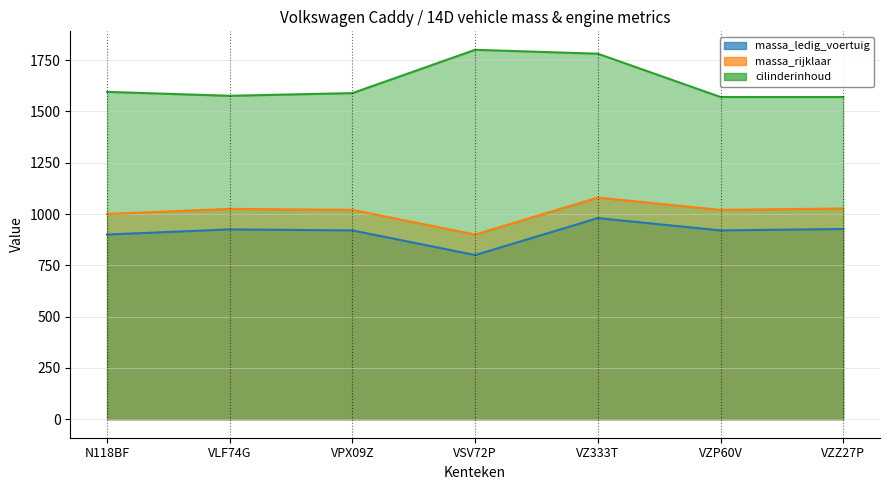

What is the spread (max minus min) of values at VSV72P?

1000